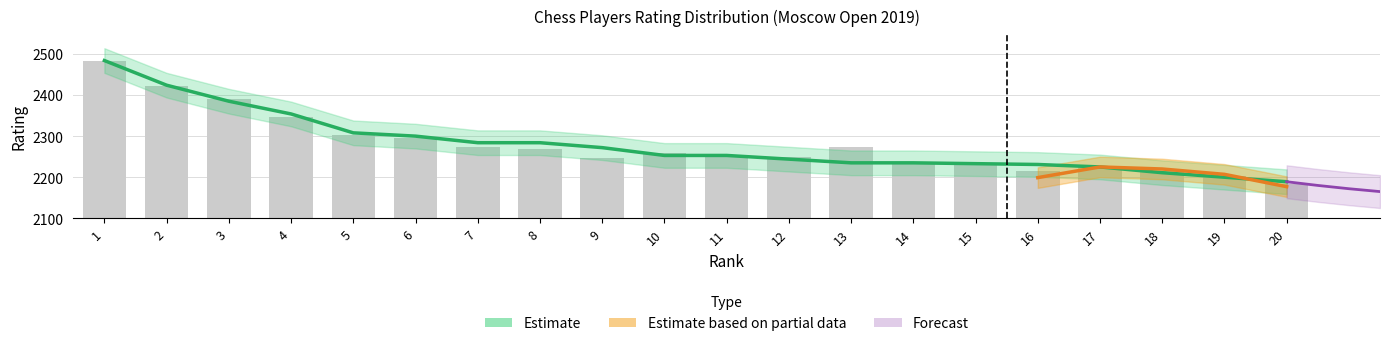

What is the value of the RtgI bar at the 11th from the left?

2253.0